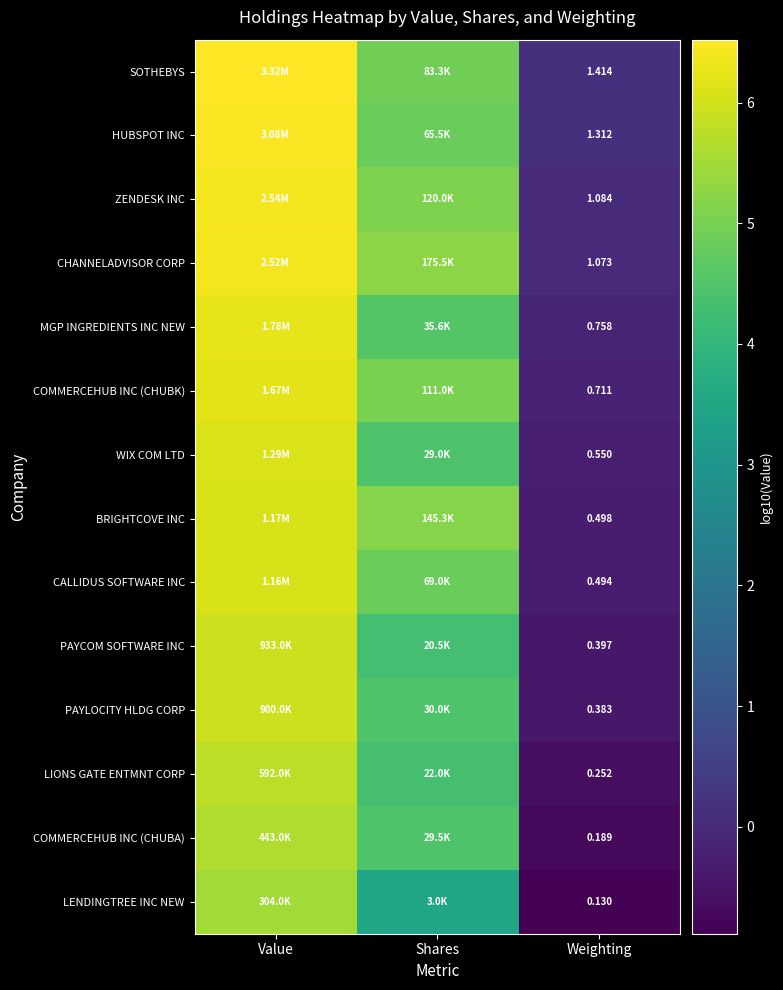

What is the maximum value shown in the chart?

6.5